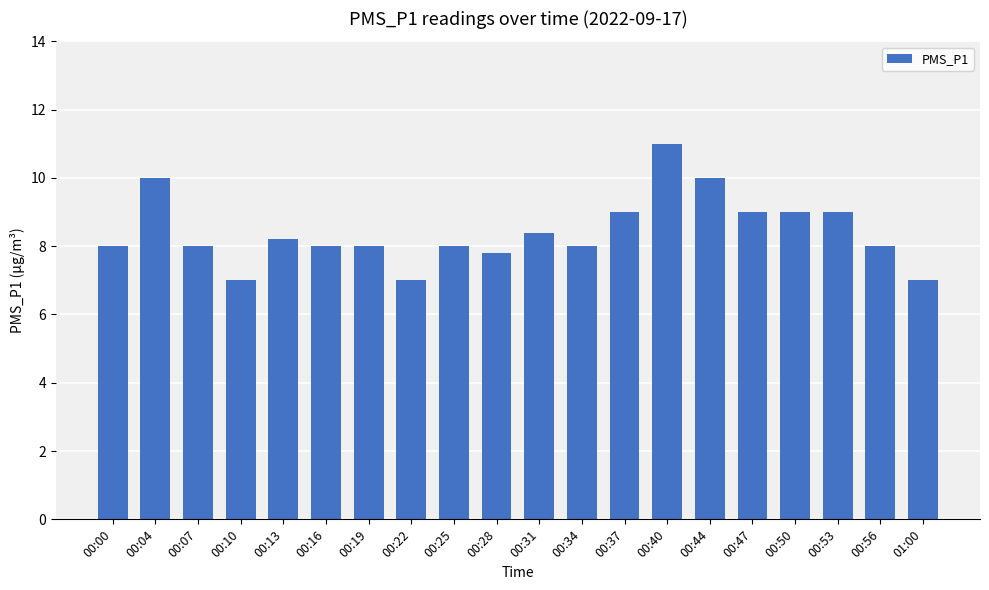

What is the ratio of the value at 00:40 to the value at 00:00?

1.4